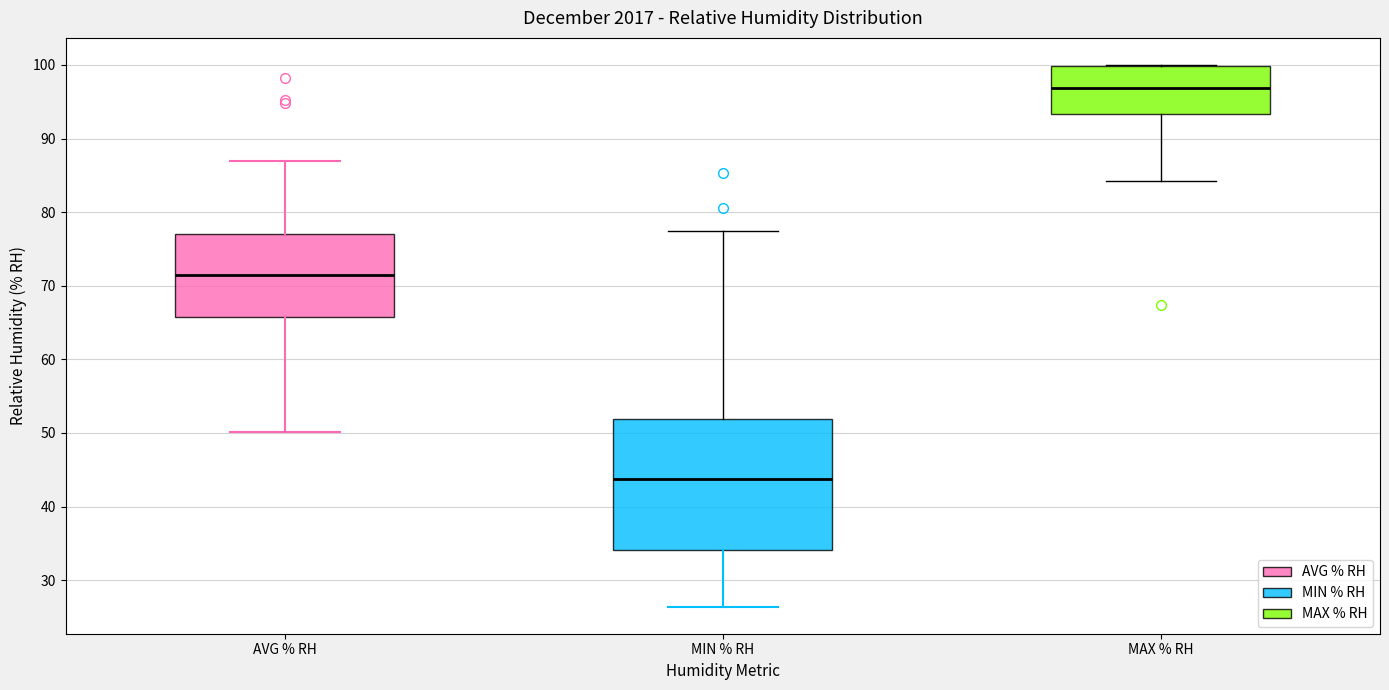

Which box has the lowest median line?

MIN % RH